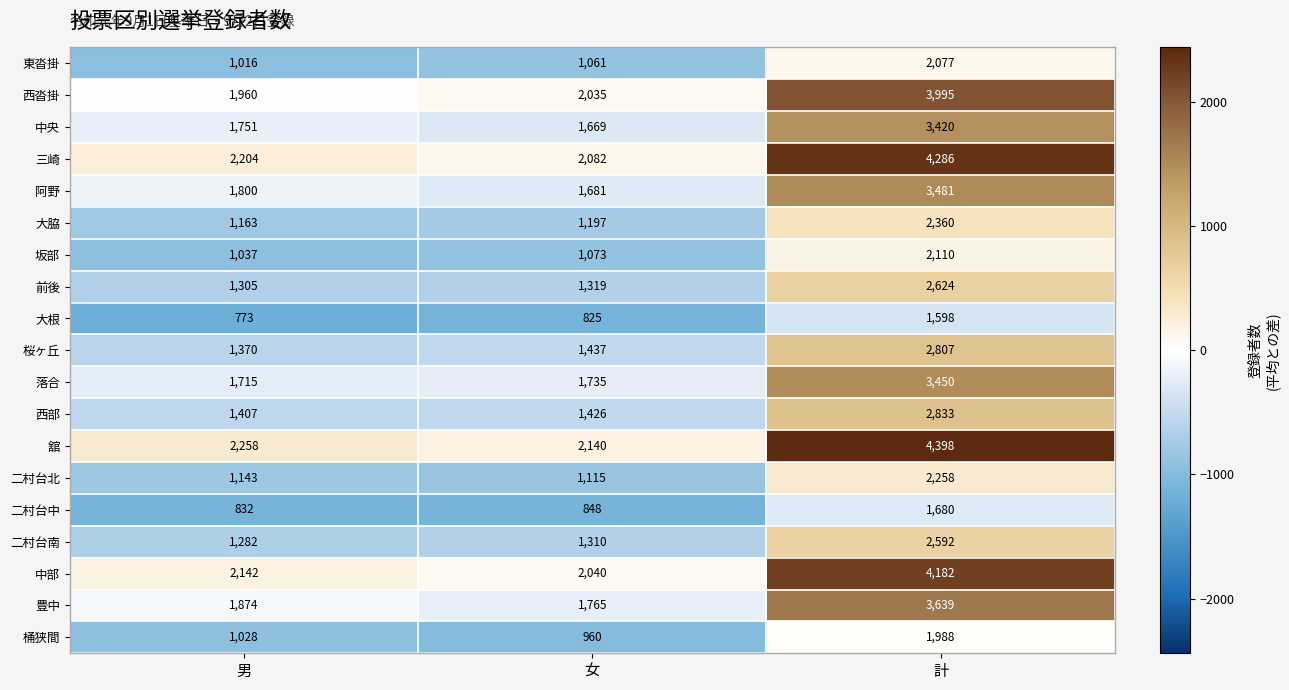

What value does the 阿野 series have at 男, to the nearest 50?

1800